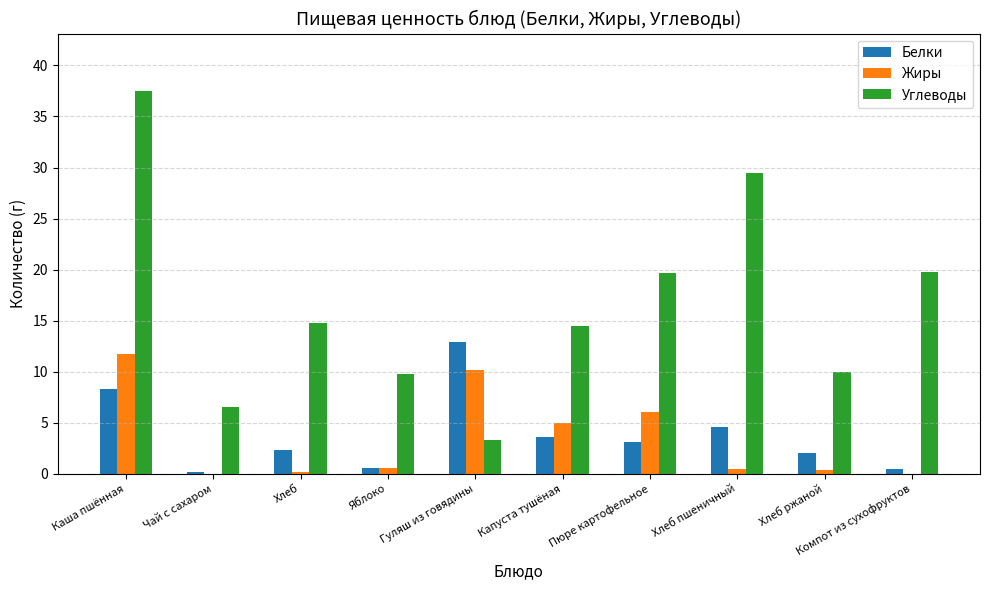

At which category is the sum across all series the highest?

Каша пшённая